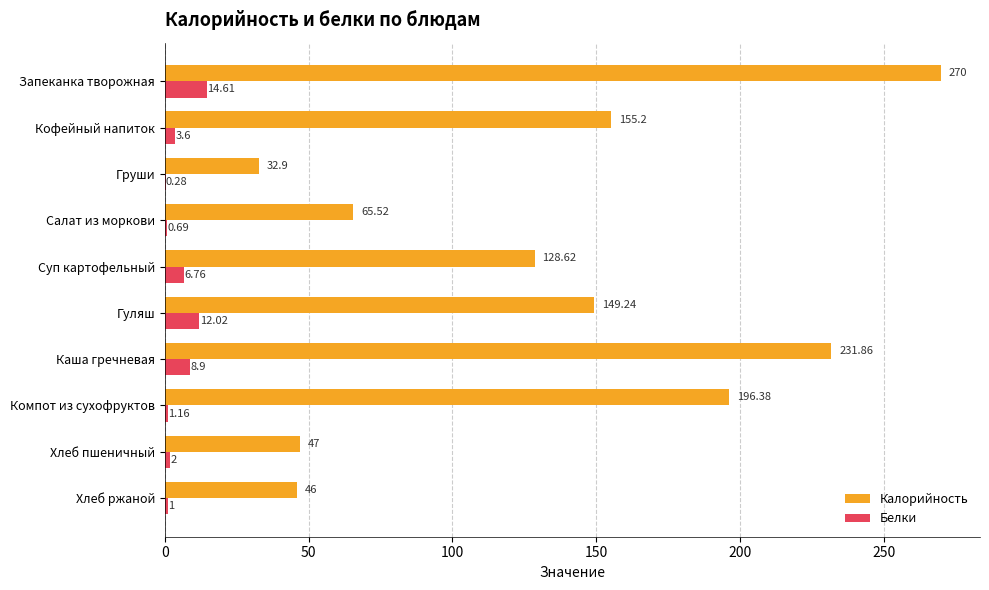

At which label is Калорийность closest to 151?

Гуляш